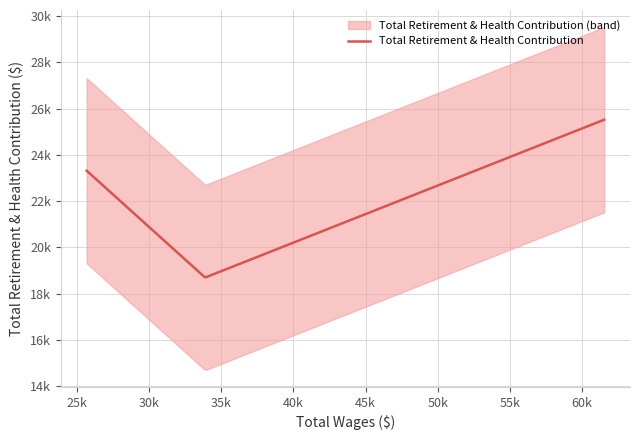

List the labels in order of value, largest first.

61522.0, 25692.0, 33894.0